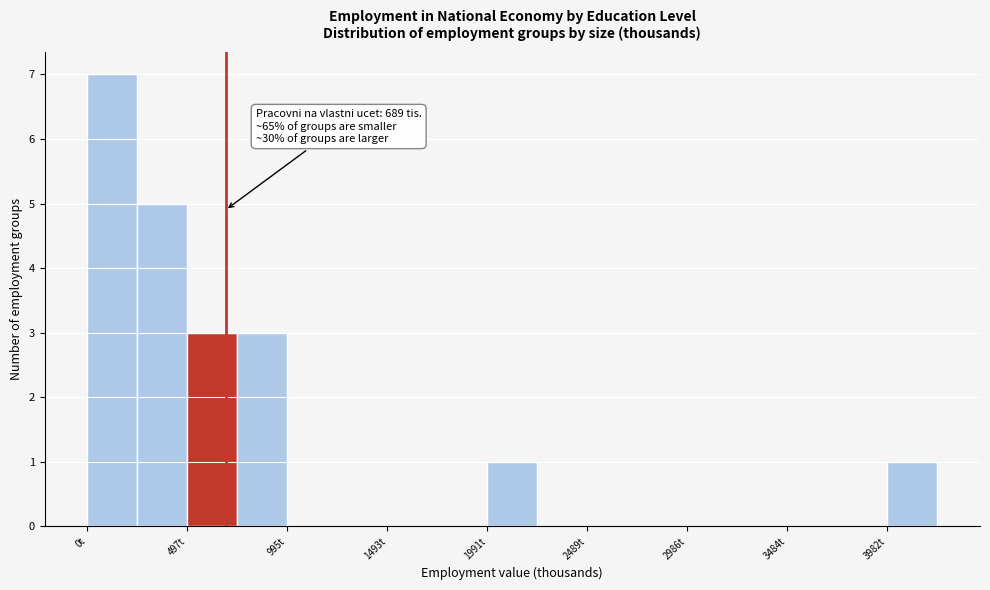

Over which range of the x-axis is the bar tallest?

0 to 250